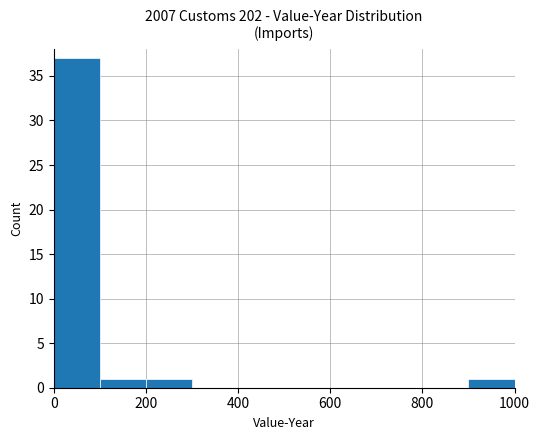

What is the greatest value displayed?

37